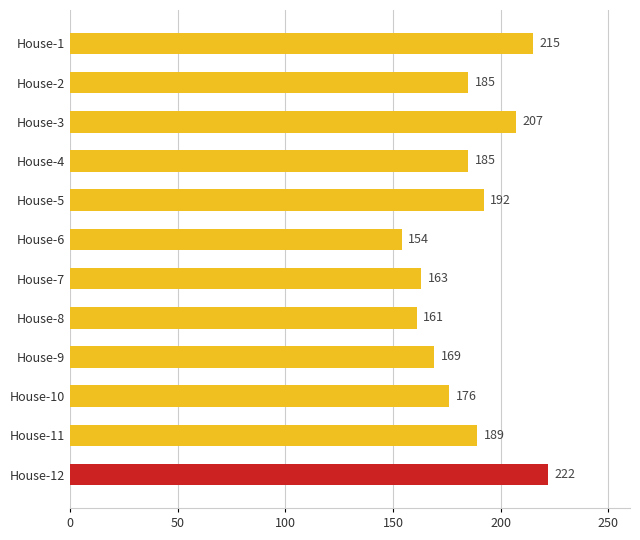

Reading bottom to top, transcribe all the data shown in this chart.

House-12=222	House-11=189	House-10=176	House-9=169	House-8=161	House-7=163	House-6=154	House-5=192	House-4=185	House-3=207	House-2=185	House-1=215